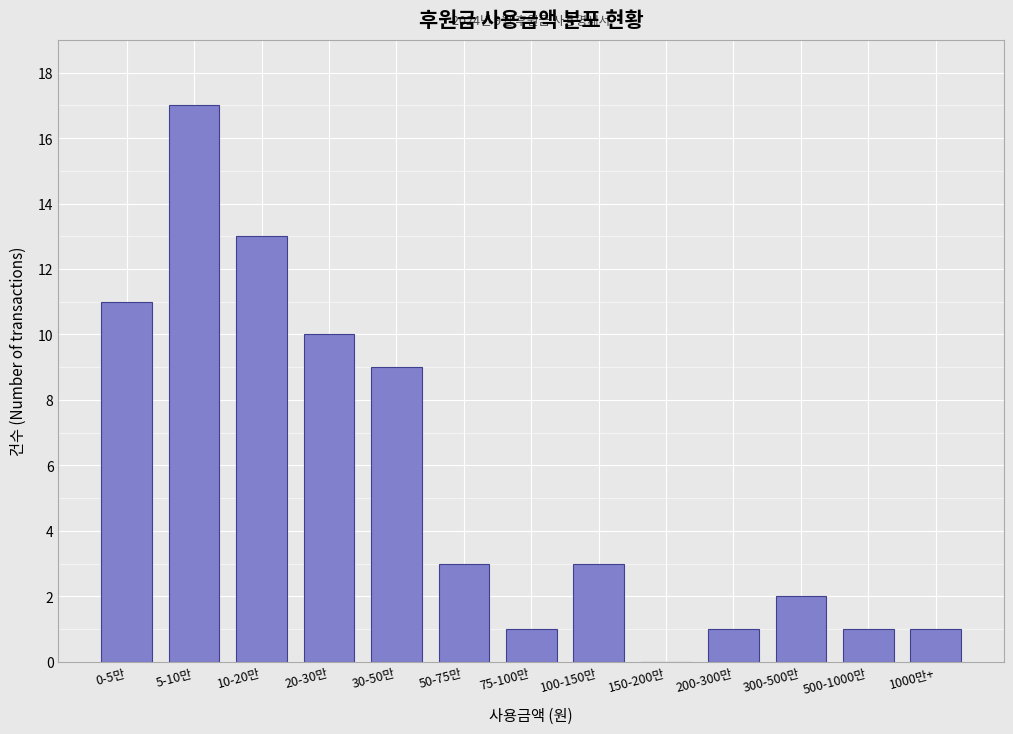

Reading right to left, what are all the values shown in this chart?

1000만+=1	500-1000만=1	300-500만=2	200-300만=1	150-200만=0	100-150만=3	75-100만=1	50-75만=3	30-50만=9	20-30만=10	10-20만=13	5-10만=17	0-5만=11